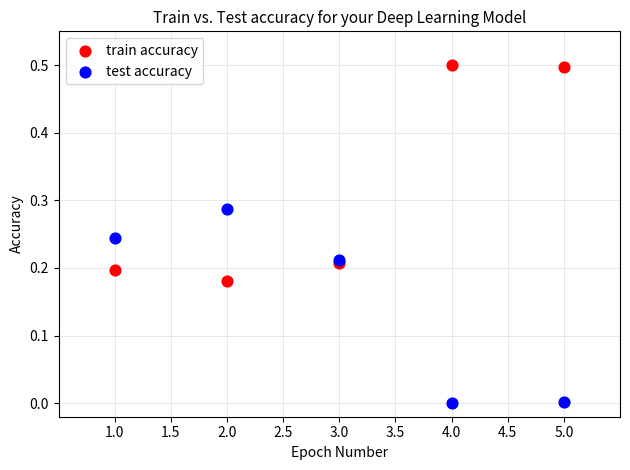

What are all the series names shown in the legend?

train accuracy, test accuracy